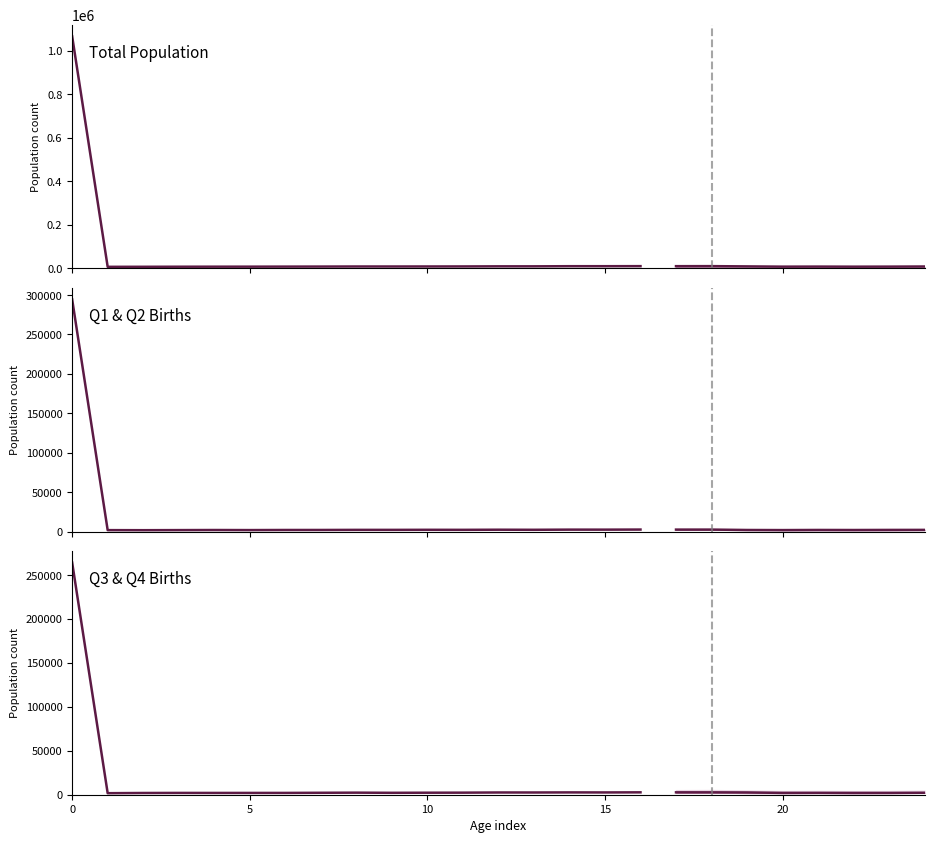

In Total (col_7), how many points are lower than both neighbors (excluding endpoints)?

4